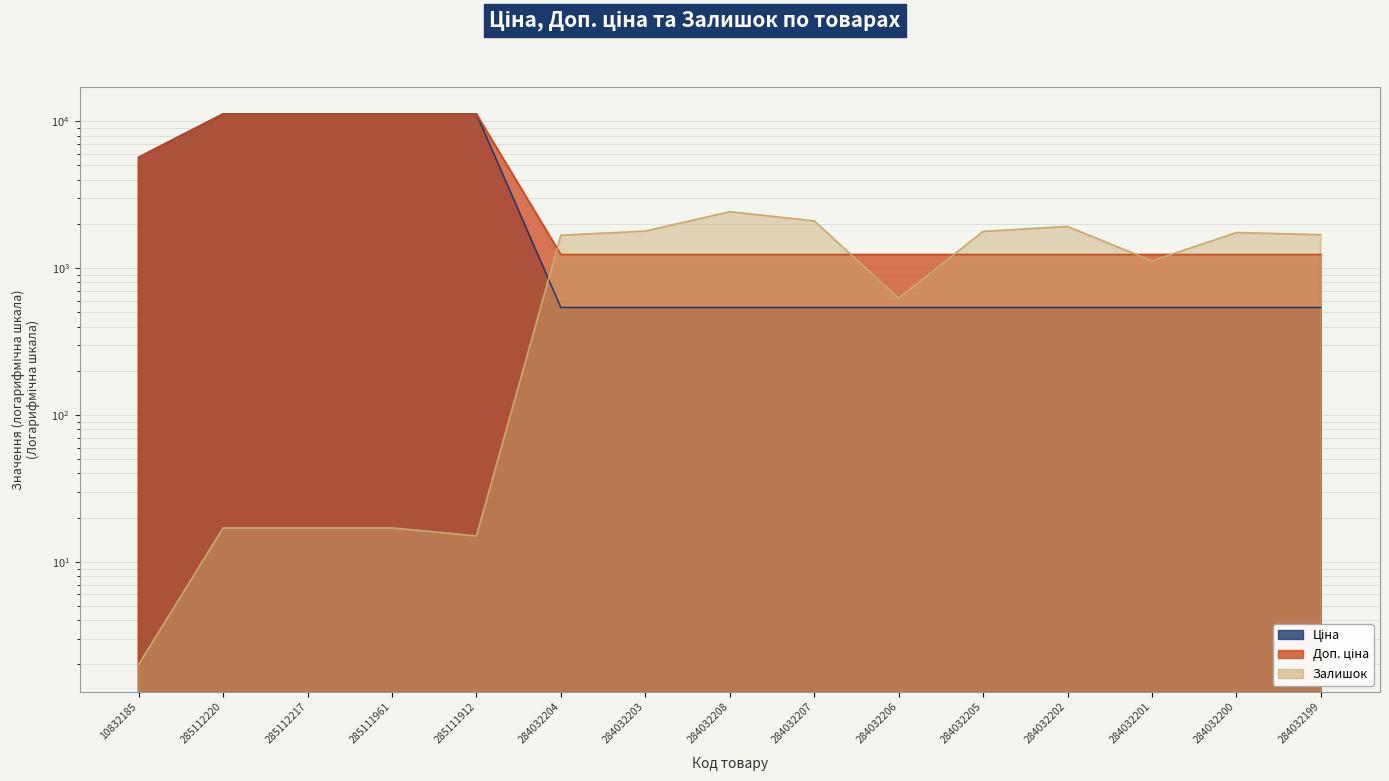

Which series has the largest total across all categories?

Доп. ціна